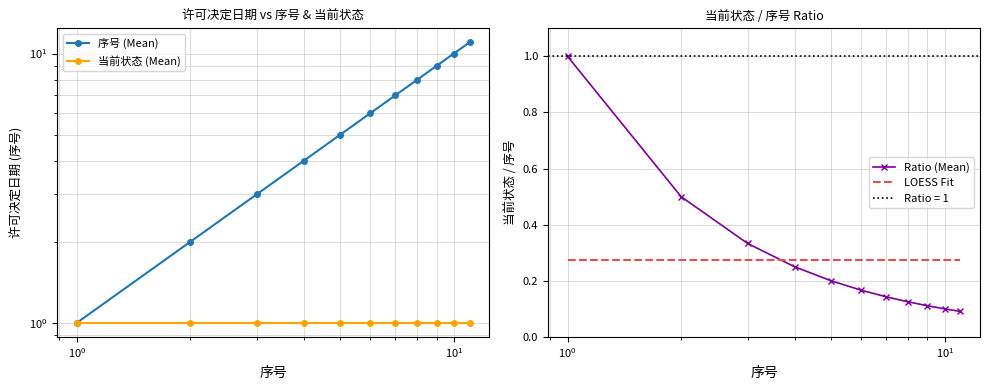

How many intersections are there between Ratio (Mean) and LOESS Fit?

1